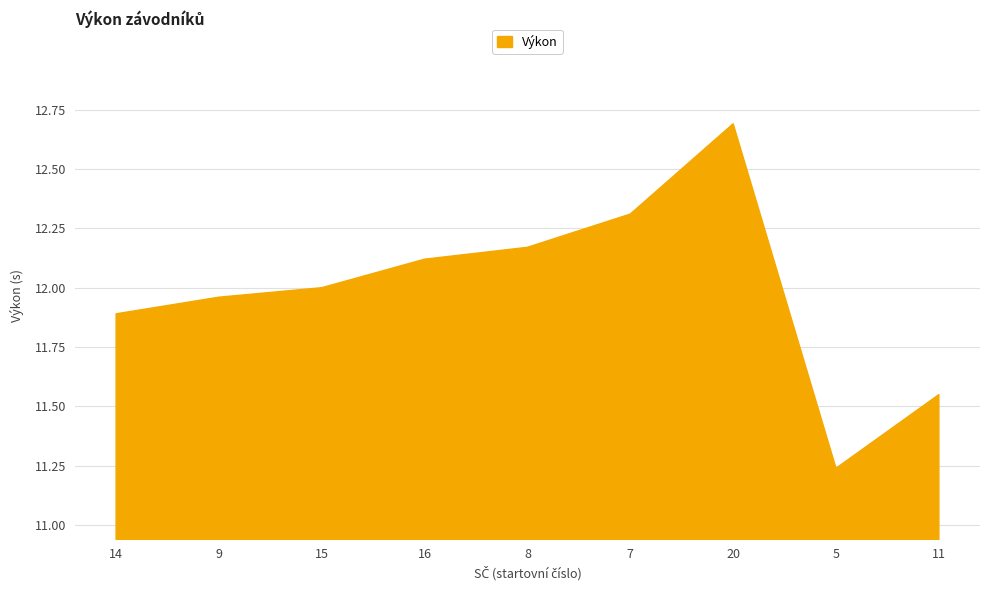

What position from the right is 16?

6